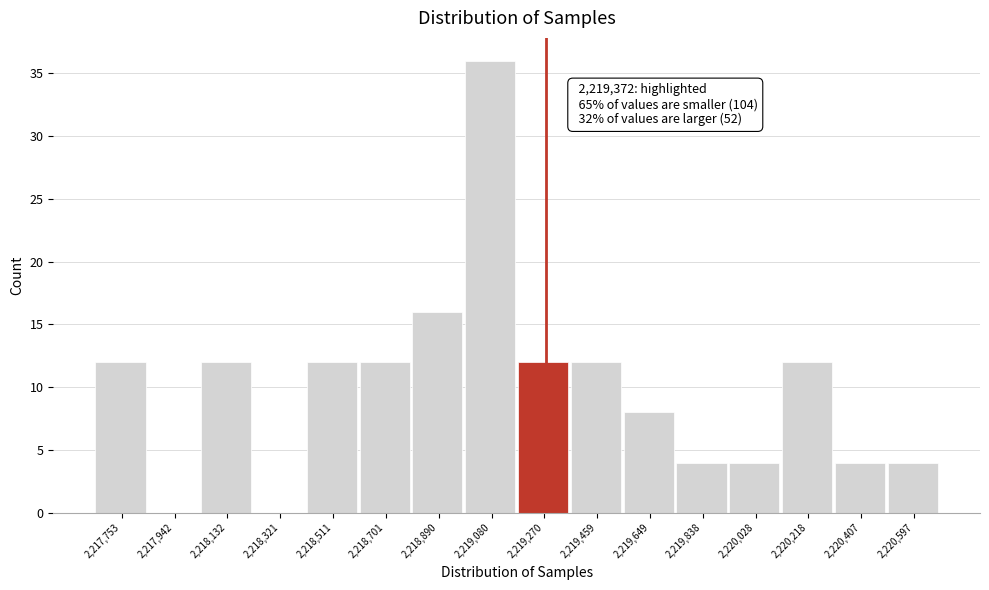

Reading right to left, extract all data points from this chart.

2,220,597=4	2,220,407=4	2,220,218=12	2,220,028=4	2,219,838=4	2,219,649=8	2,219,459=12	2,219,270=12	2,219,080=36	2,218,890=16	2,218,701=12	2,218,511=12	2,218,321=0	2,218,132=12	2,217,942=0	2,217,753=12